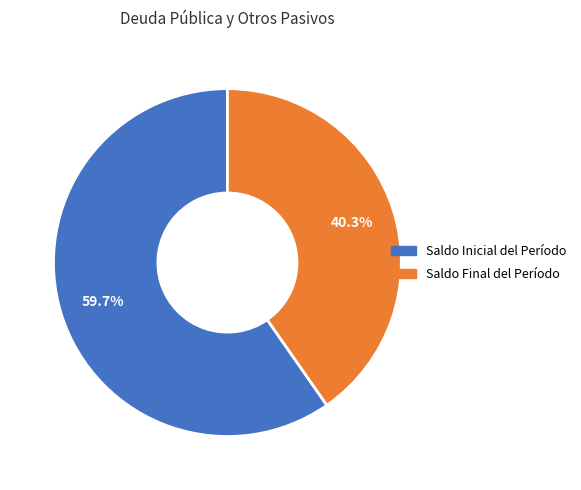

To the nearest percent, what is the combined percentage of Saldo Final del Período and Saldo Inicial del Período?

100%